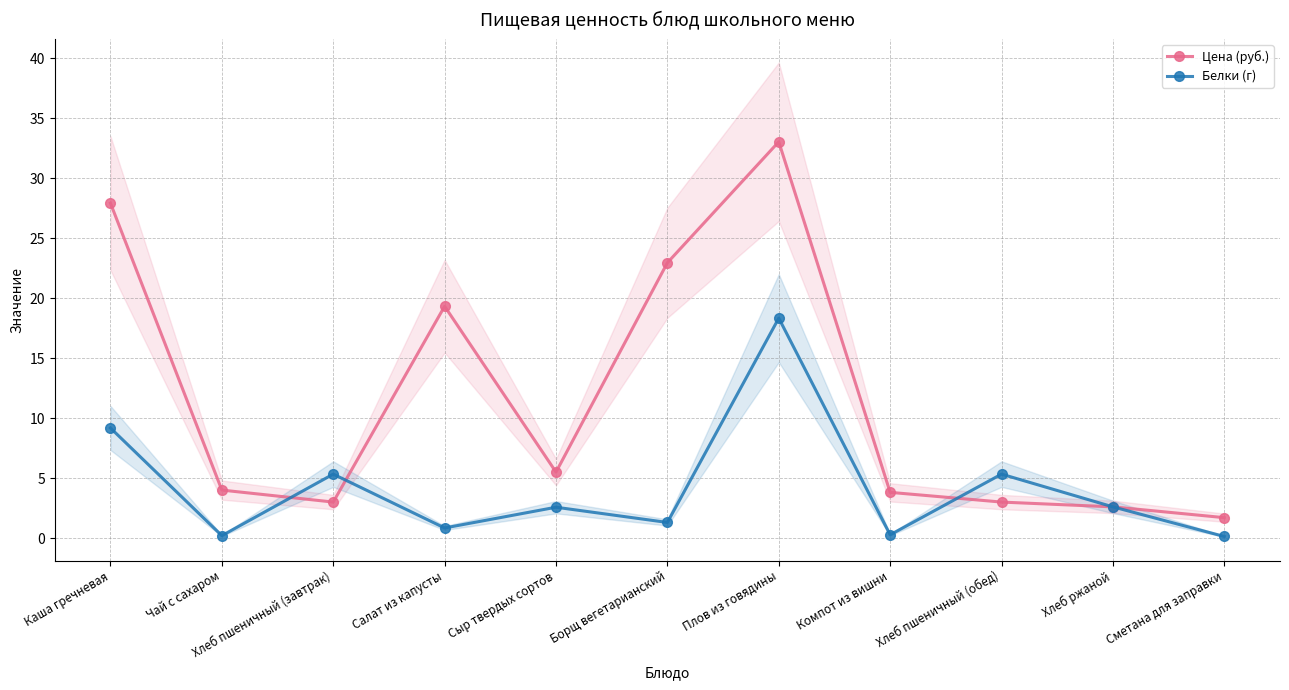

What is the sum of the Цена (руб.) values at Хлеб пшеничный (завтрак) and Сыр твердых сортов?

8.5